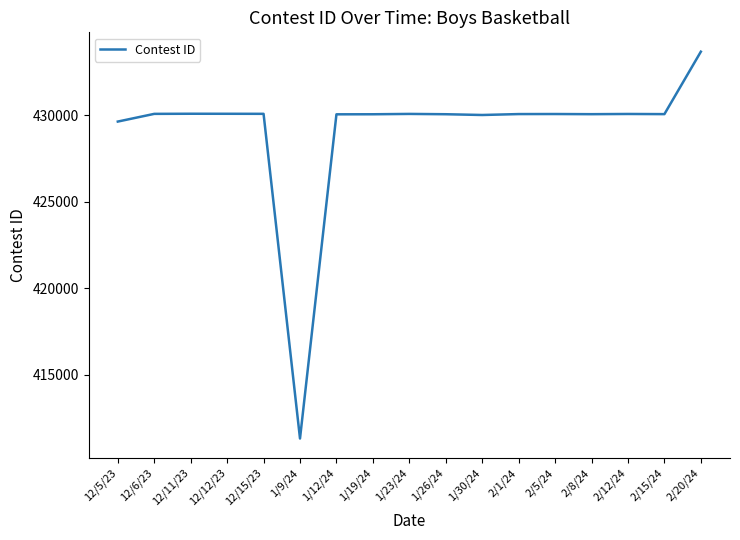

Is it true that the value at 1/9/24 is 147936?

False